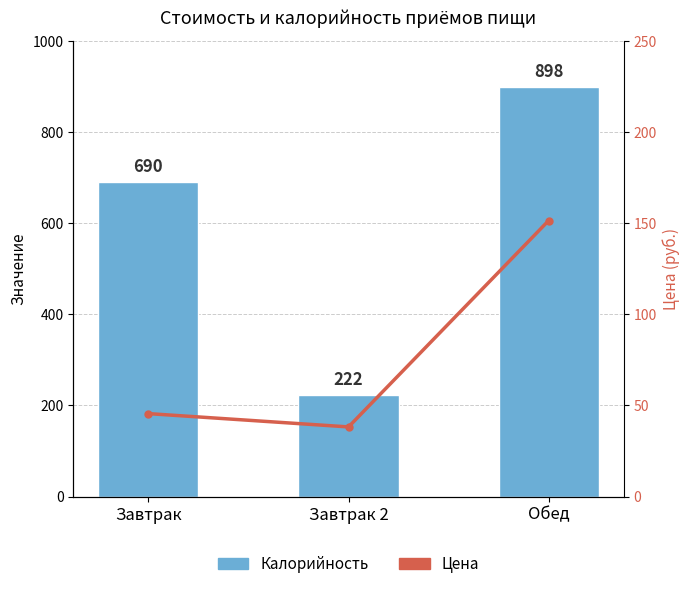

What is the maximum value for Калорийность?

898.0